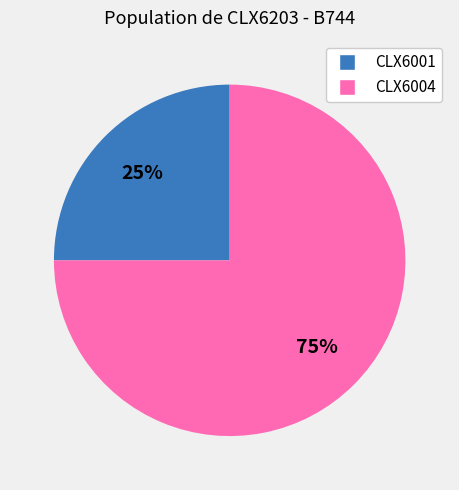

Do CLX6004 and CLX6001 together represent more than half of the pie?

Yes